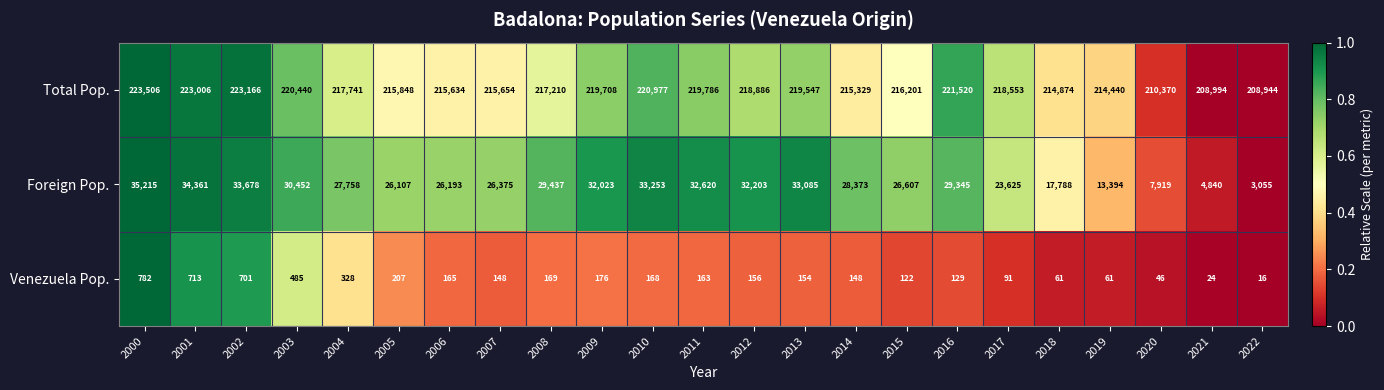

Rank the series at 2011 from highest to lowest value.

Total Pop., Foreign Pop., Venezuela Pop.